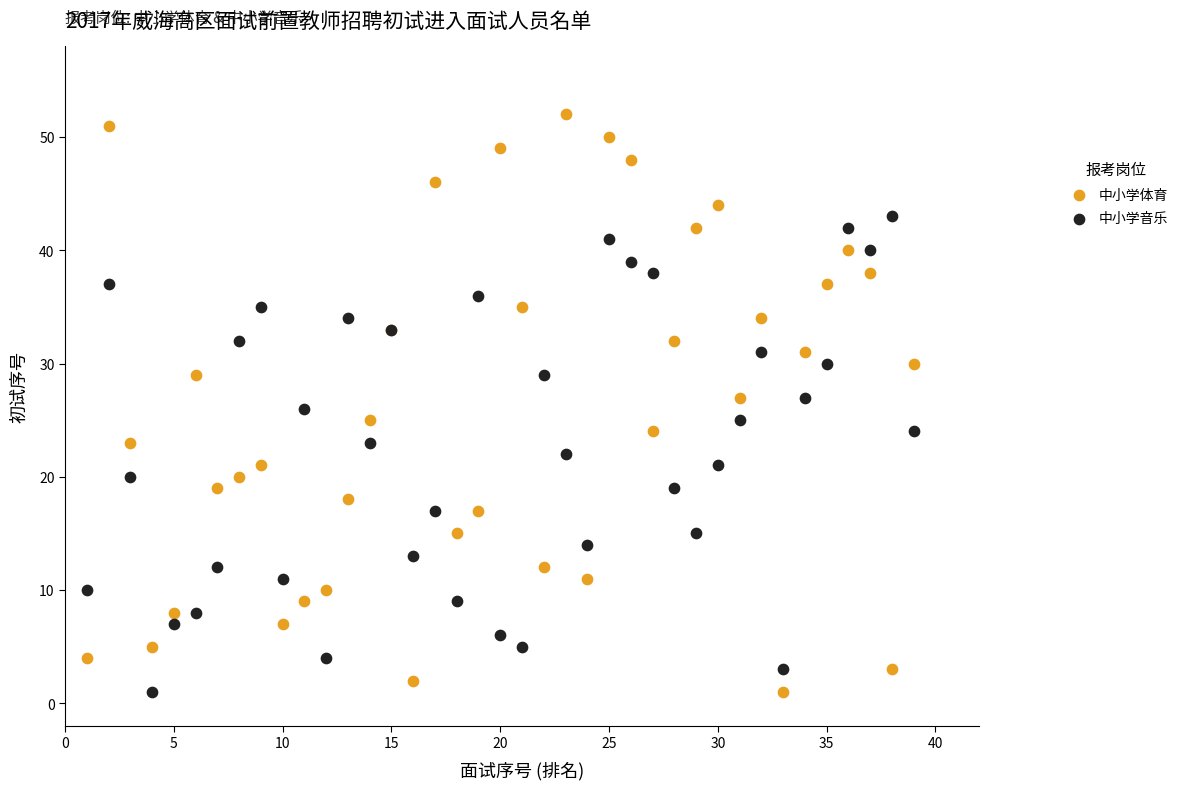

What is the X range (max minus min) for the scatter plot?

38